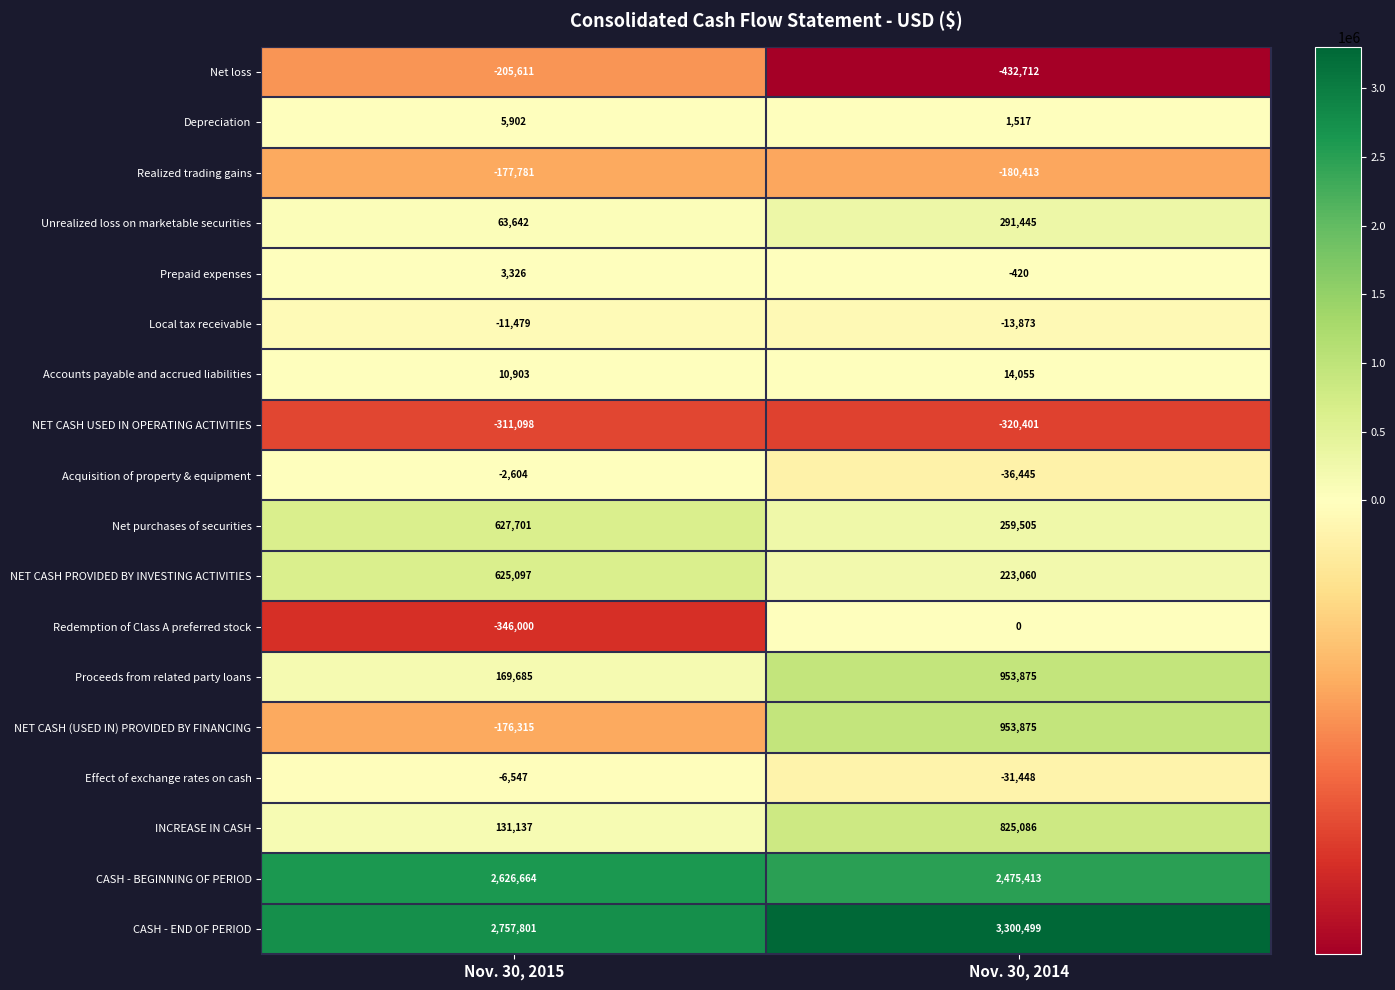

Between Nov. 30, 2015 and Nov. 30, 2014, which series saw the biggest shift?

NET CASH (USED IN) PROVIDED BY FINANCING